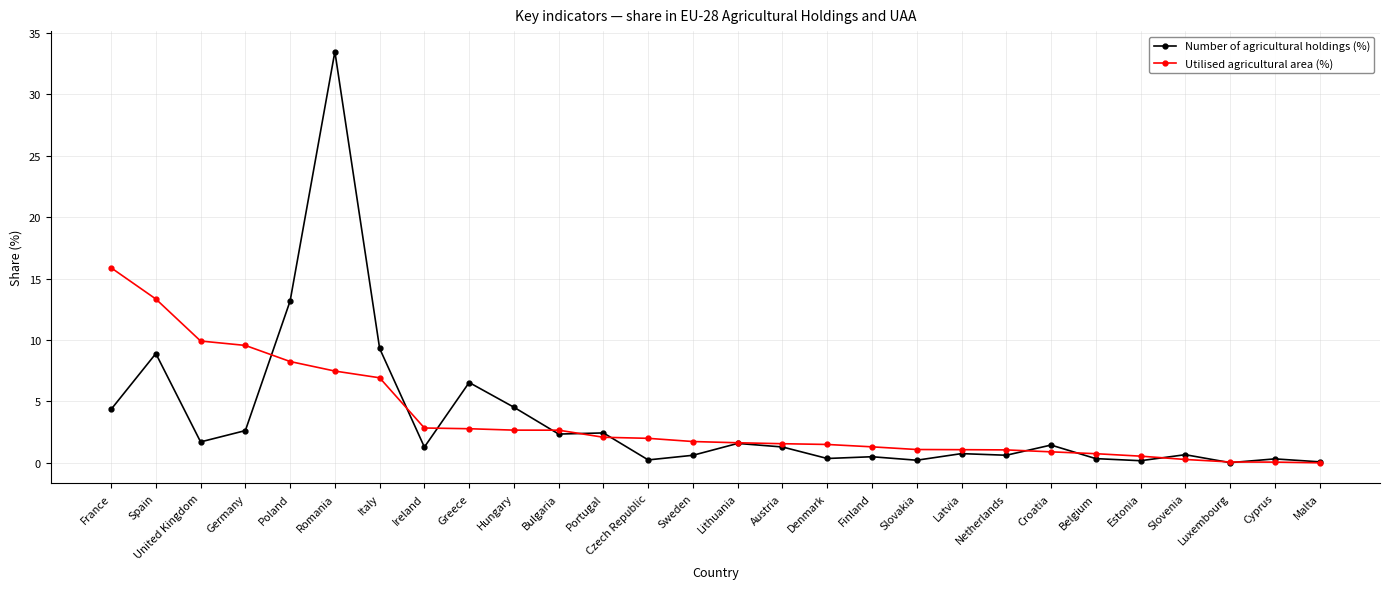

True or false: Utilised agricultural area (%) and Number of agricultural holdings (%) cross at least once.

True